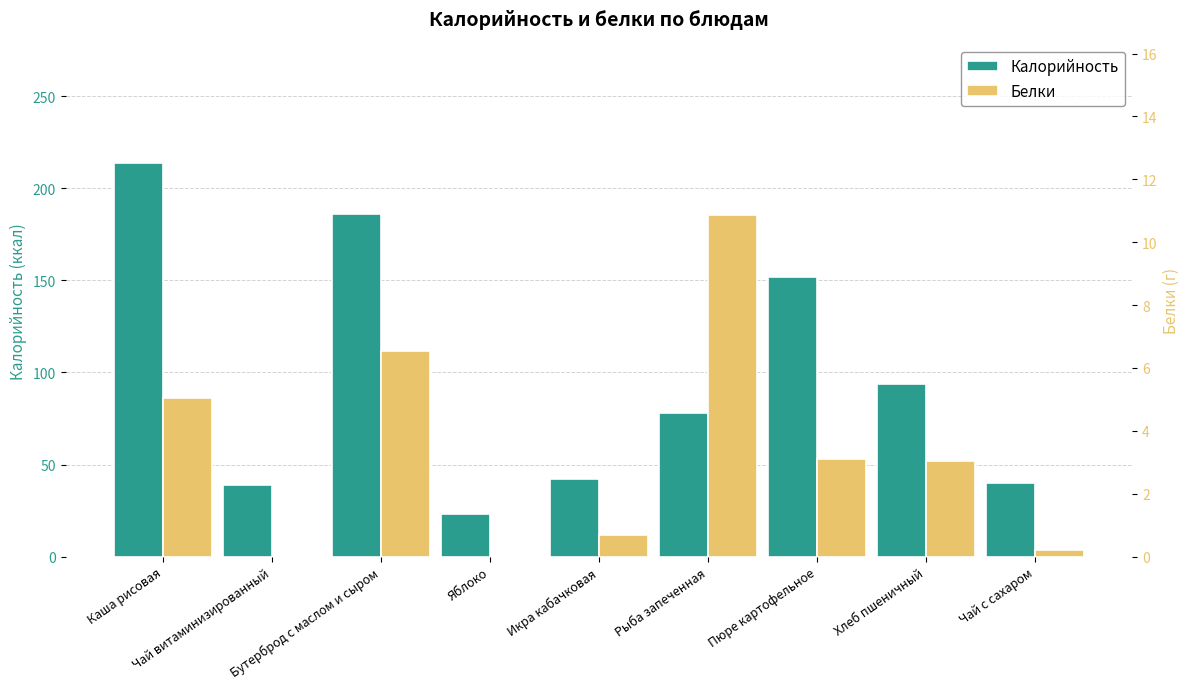

How many data points does each series have?

9